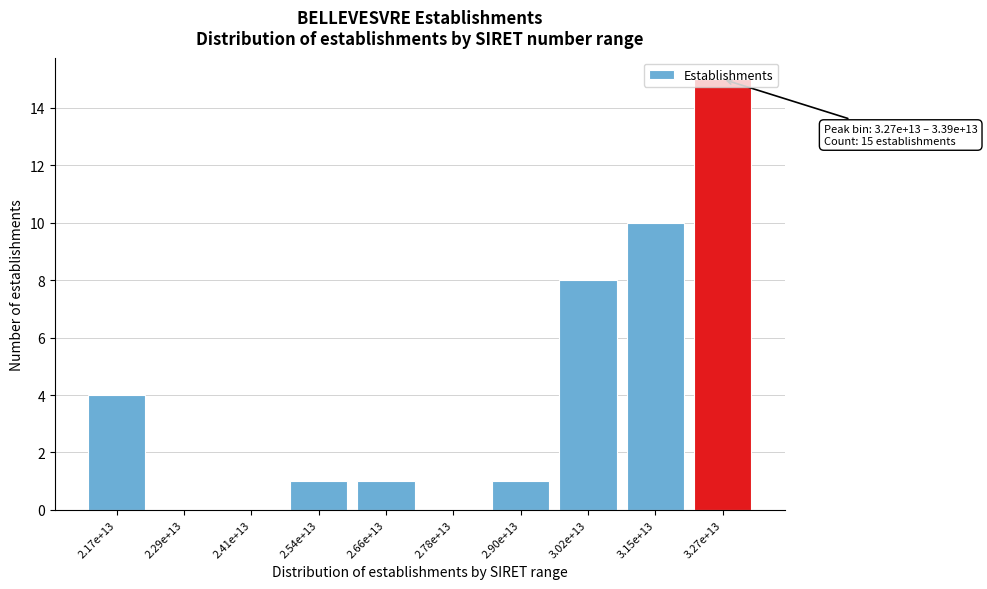

The value at 2.54e+13 is 0. True or false?

False